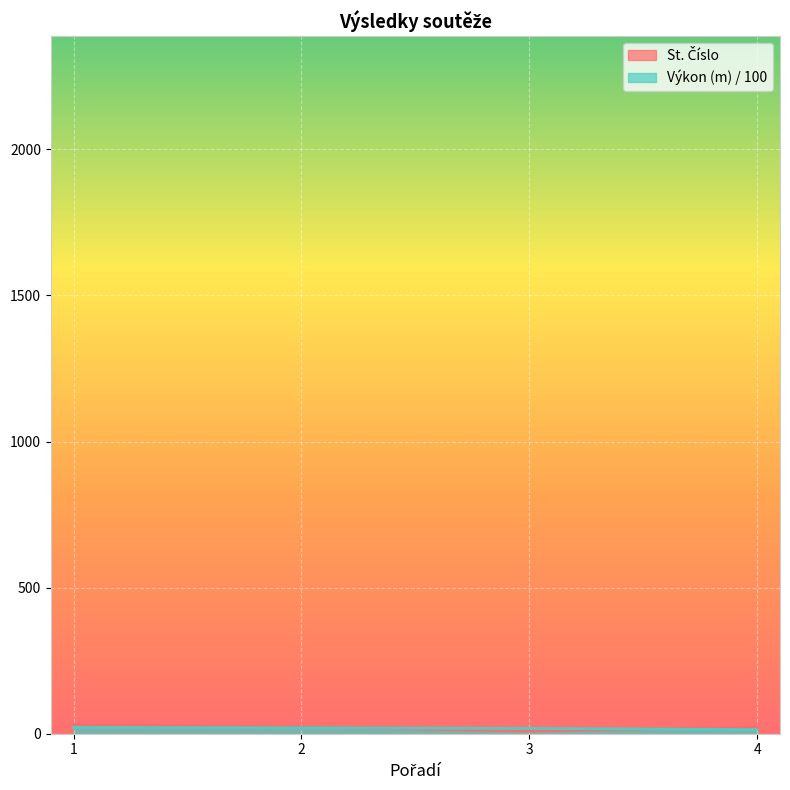

List the labels in order of St. Číslo value, largest first.

1, 2, 4, 3